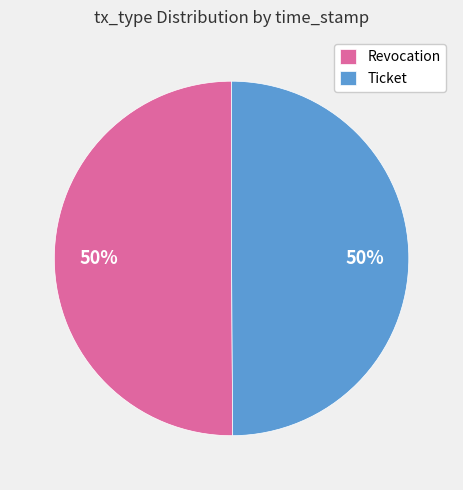

What is the ratio of the value at Ticket to the value at Revocation?

1.0